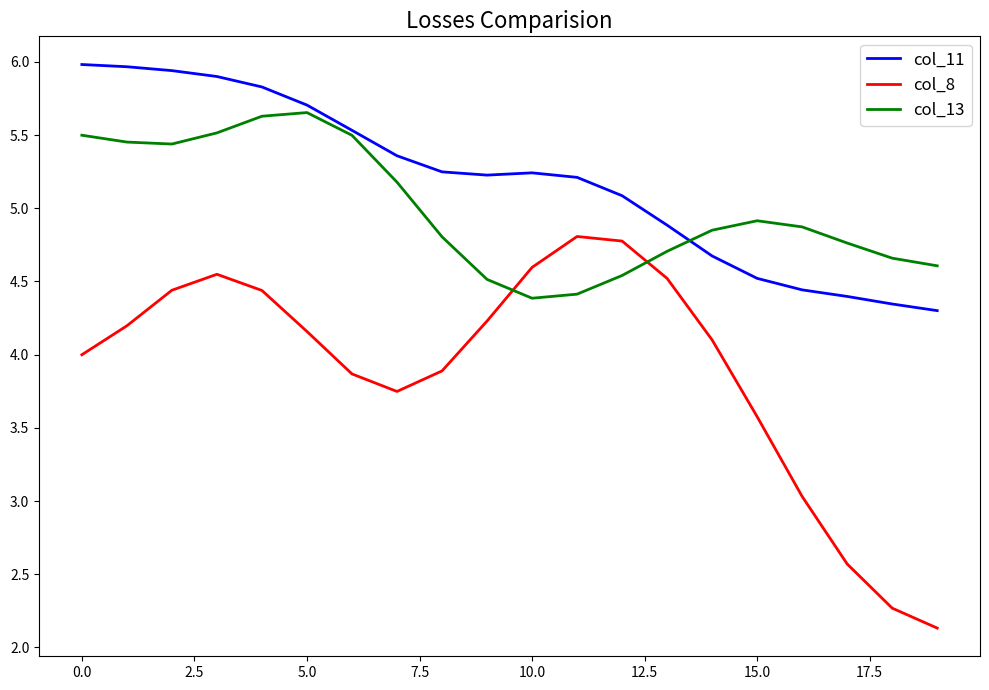

How many distinct data groups are displayed?

3